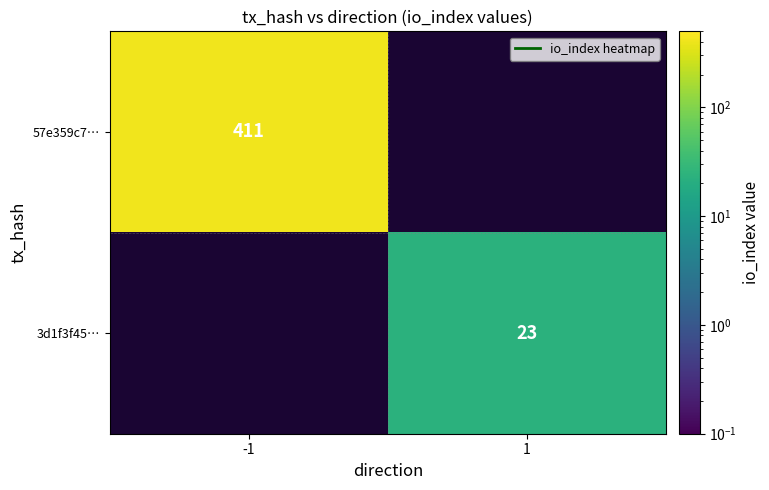

The 3d1f3f45… series shows 12 at 1. True or false?

False